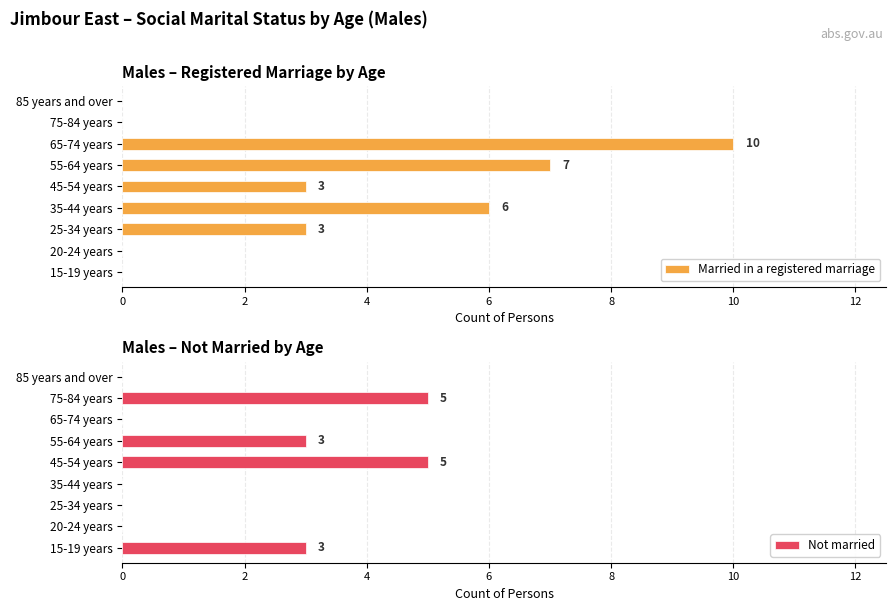

Which category has the highest value in the Married in a registered marriage series?

65-74 years